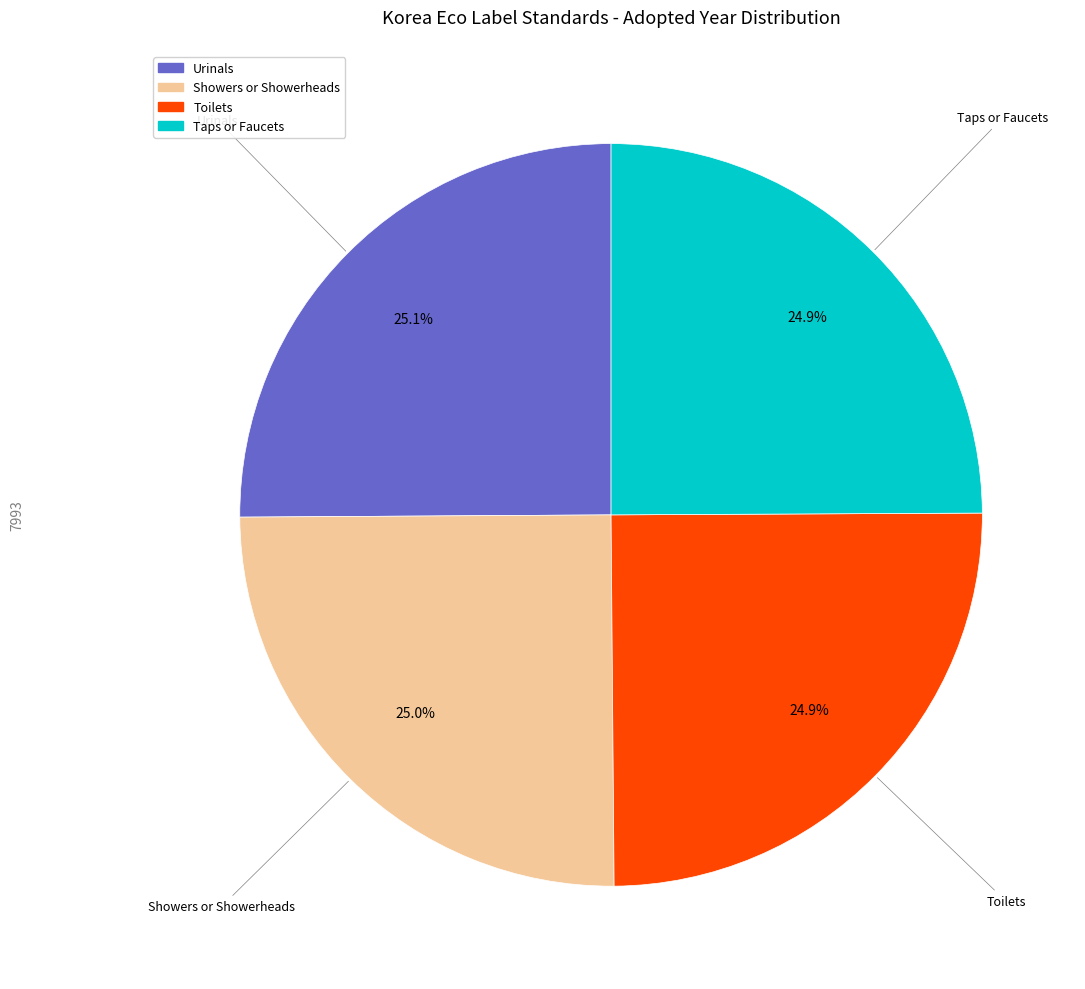

Is there any slice that represents more than half of the pie?

No